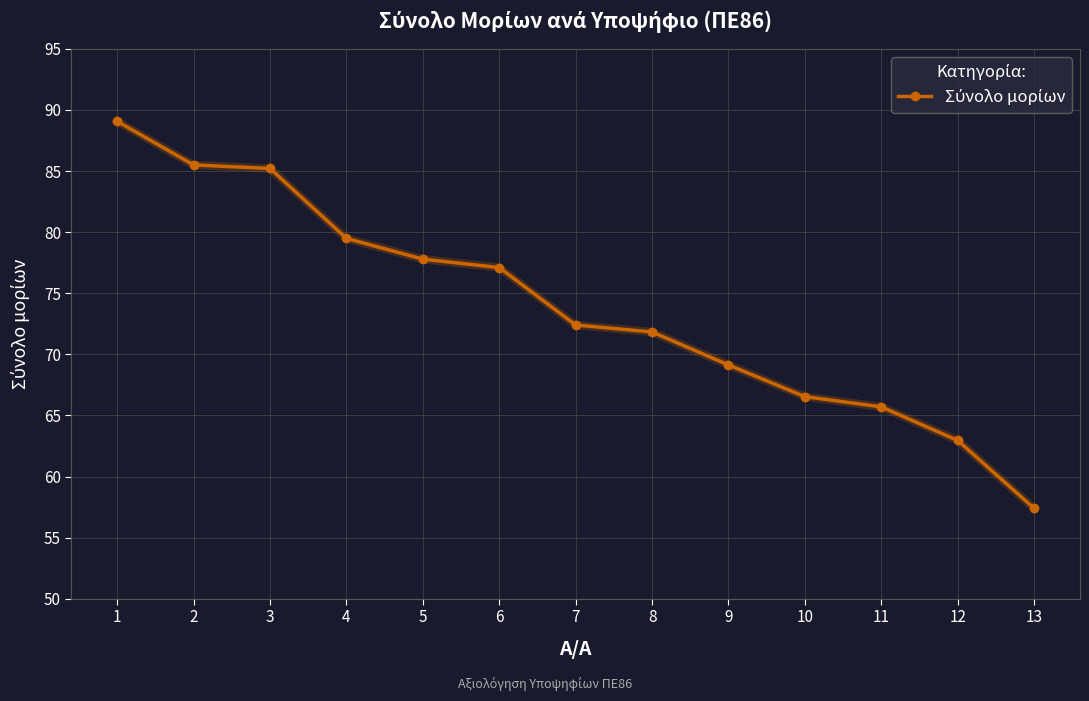

What is the approximate value at 9?

69.1